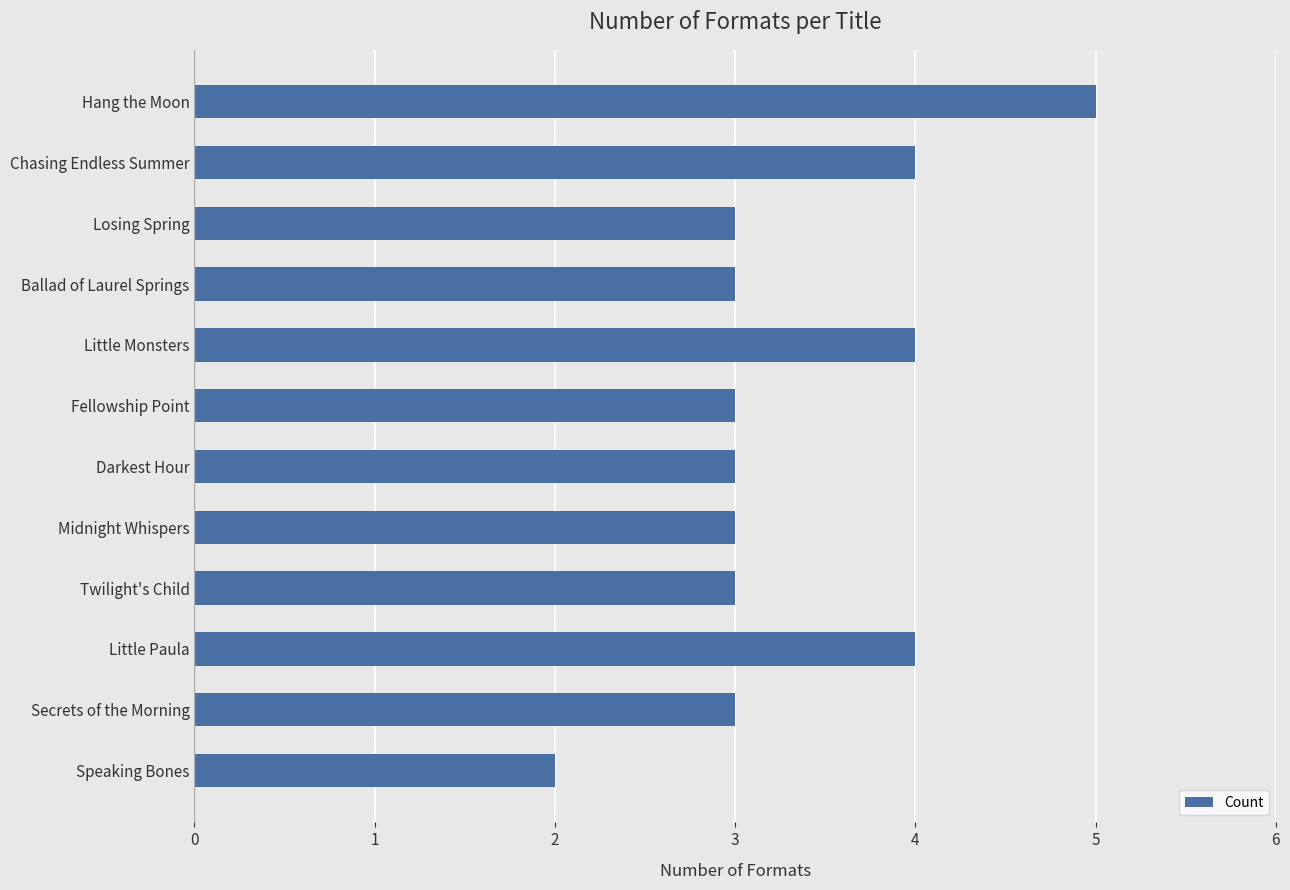

What is the label of the 2nd bar from the top?

Chasing Endless Summer